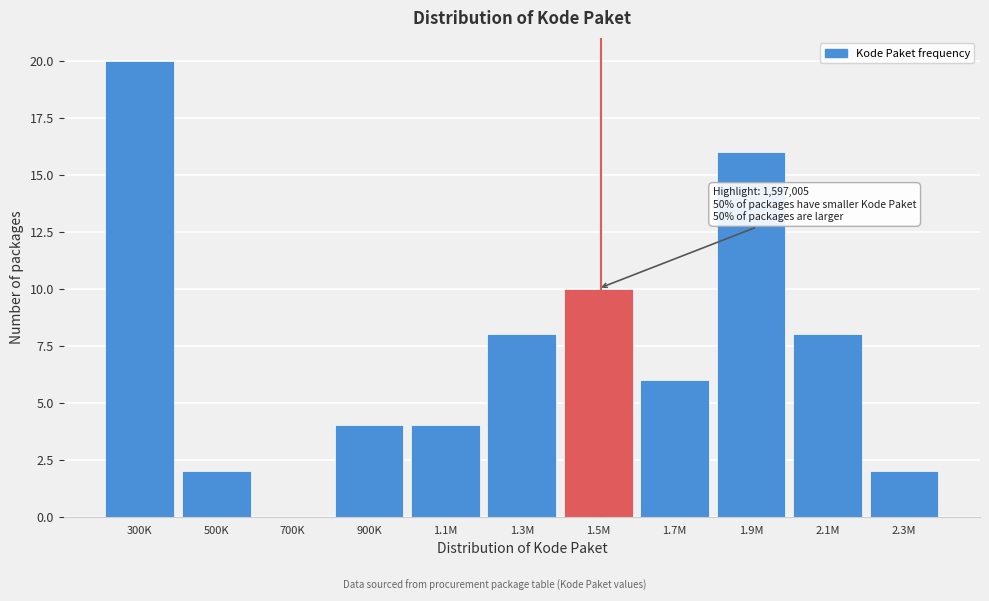

Reading right to left, list all the values displayed in this chart.

2.3M=2	2.1M=8	1.9M=16	1.7M=6	1.5M=10	1.3M=8	1.1M=4	900K=4	700K=0	500K=2	300K=20